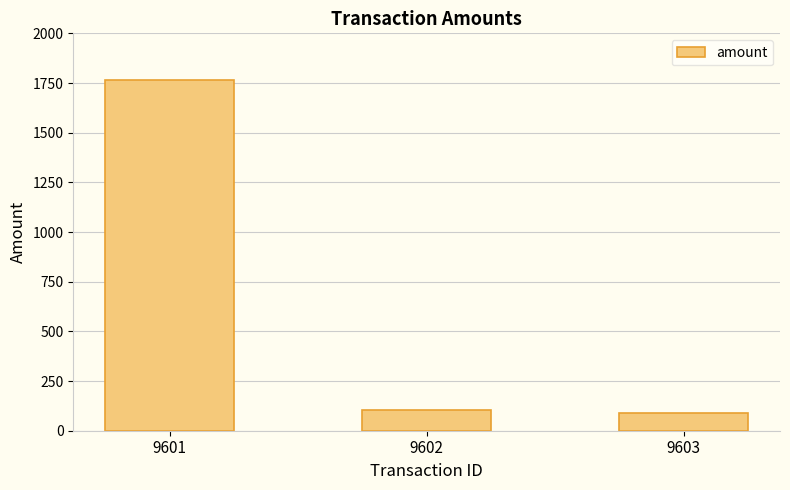

What is the minimum value shown in the chart?

89.9